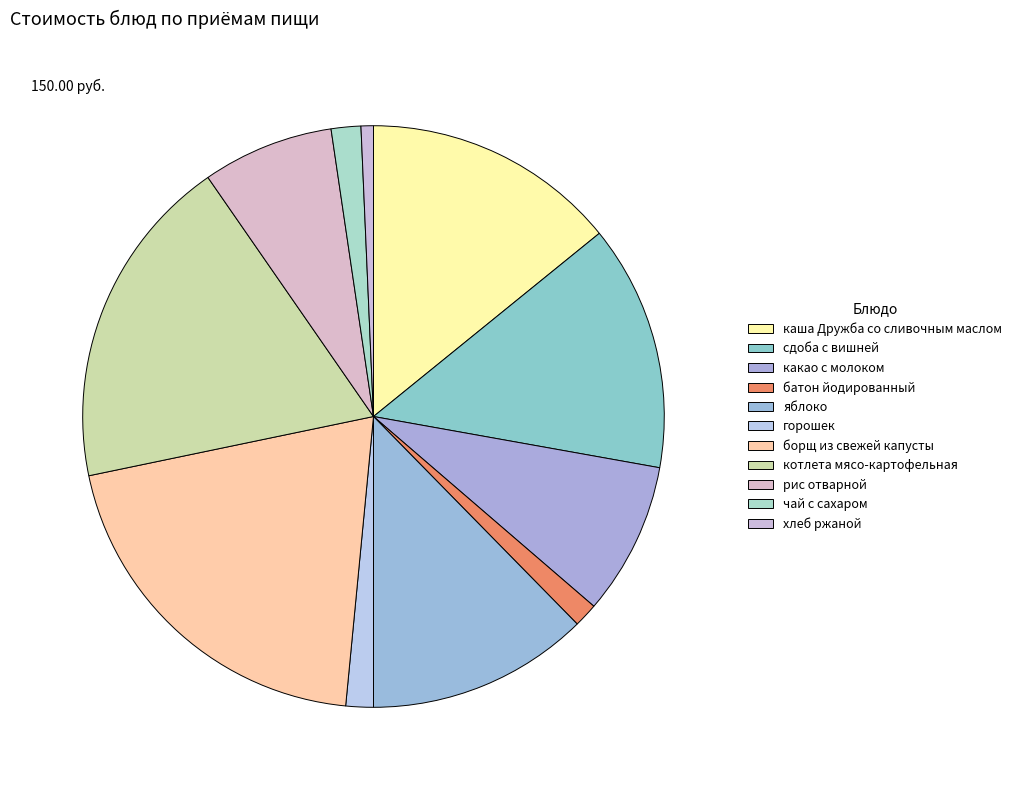

Rank the categories by value from highest to lowest.

борщ из свежей капусты, котлета мясо-картофельная, каша Дружба со сливочным маслом, сдоба с вишней, яблоко, какао с молоком, рис отварной, чай с сахаром, горошек, батон йодированный, хлеб ржаной